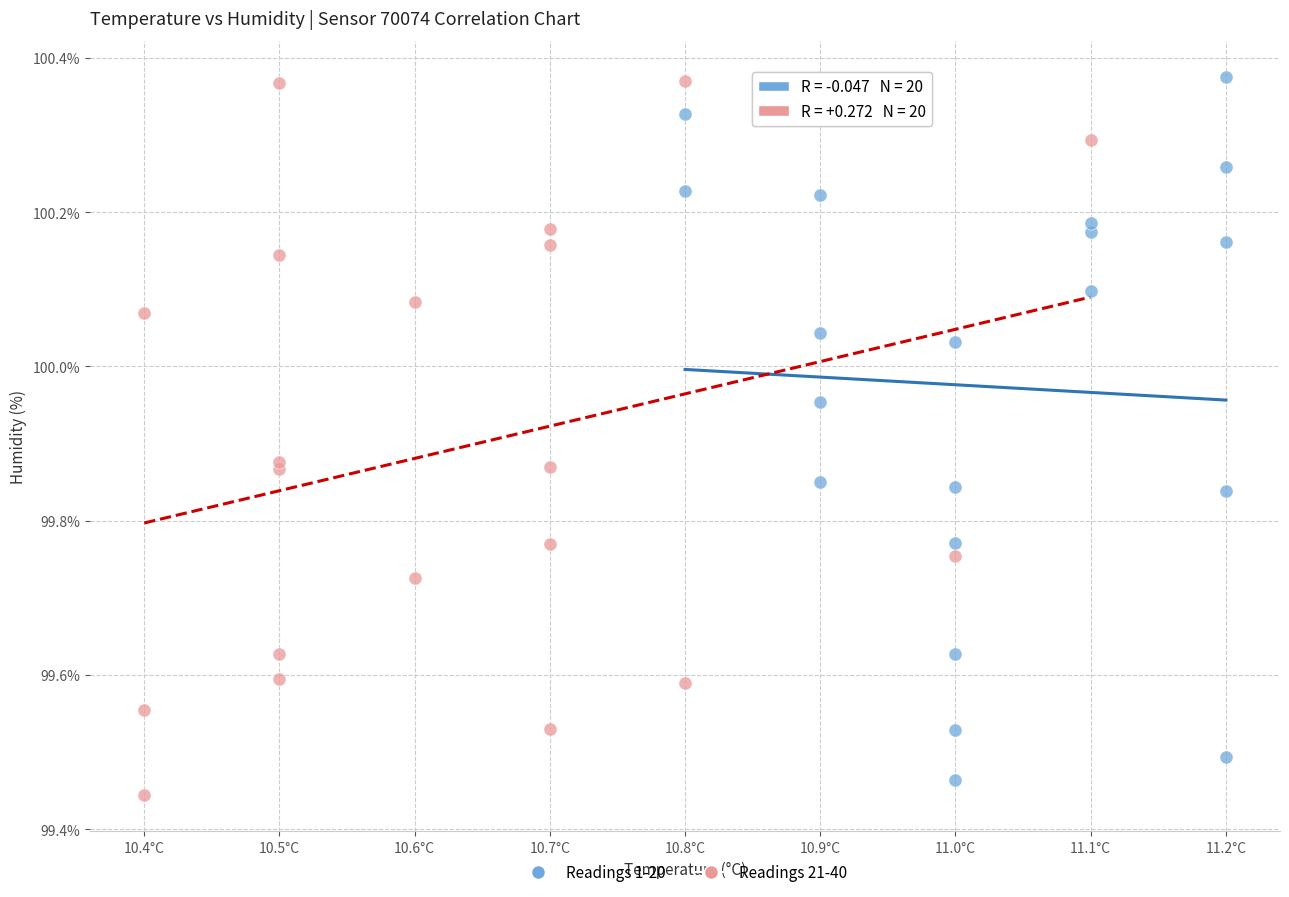

What are all the series names shown in the legend?

Readings 1-20, Readings 21-40